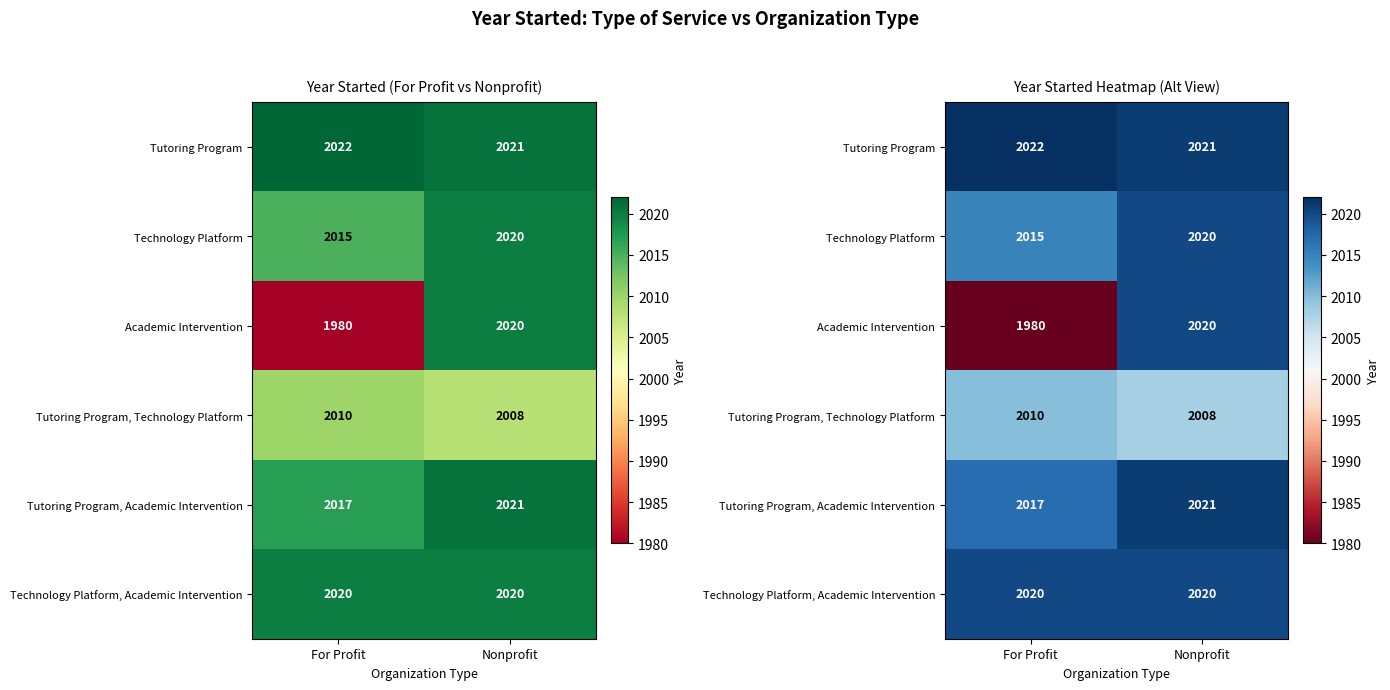

List the series in order of their peak value, highest first.

Tutoring Program, Tutoring Program, Academic Intervention, Technology Platform, Academic Intervention, Technology Platform, Academic Intervention, Tutoring Program, Technology Platform